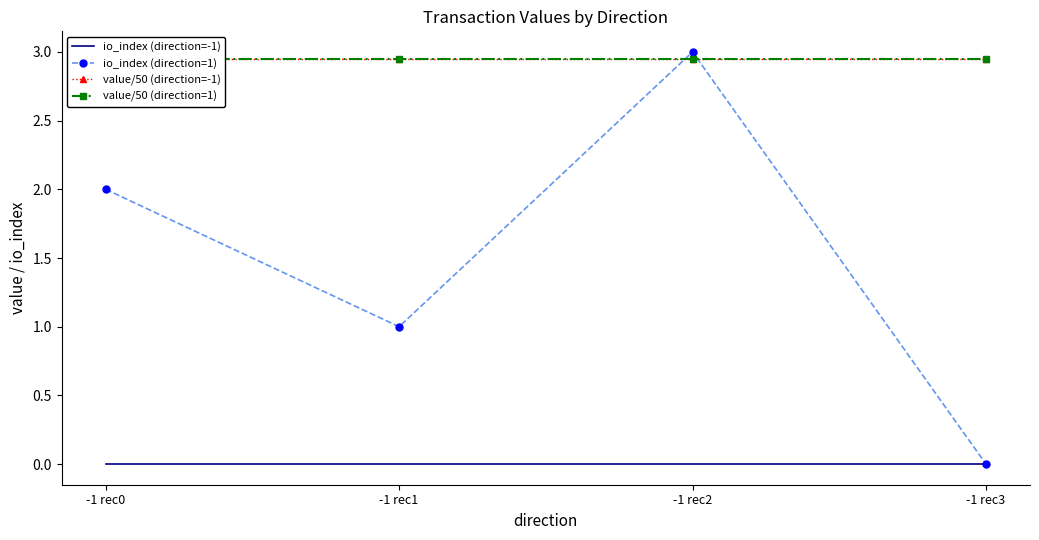

Which category has the highest value across all series?

-1 rec2